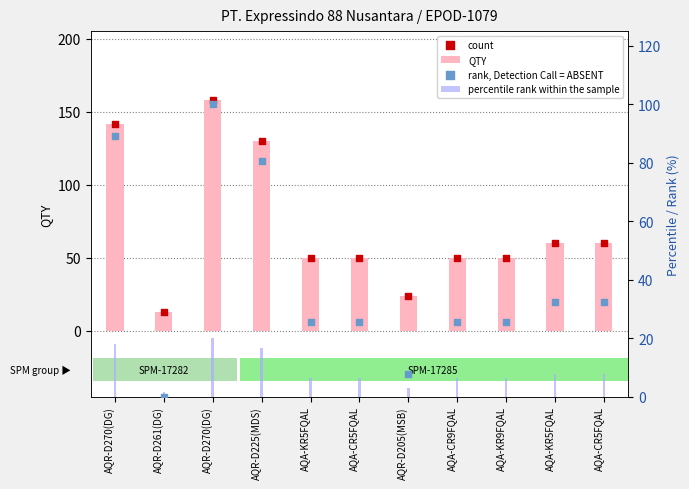

At how many categories does at least one series exceed 113?

3